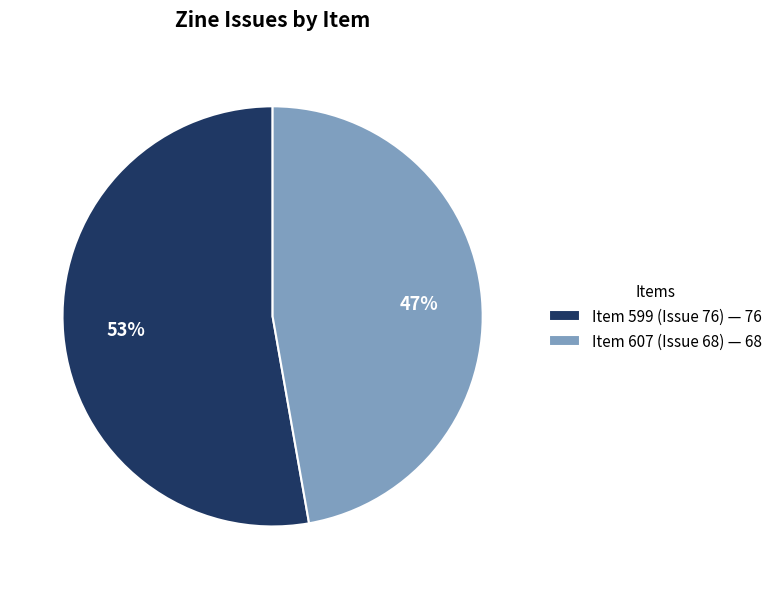

Combined, do Item 599 (Issue 76) — 76 and Item 607 (Issue 68) — 68 account for over 50%?

Yes